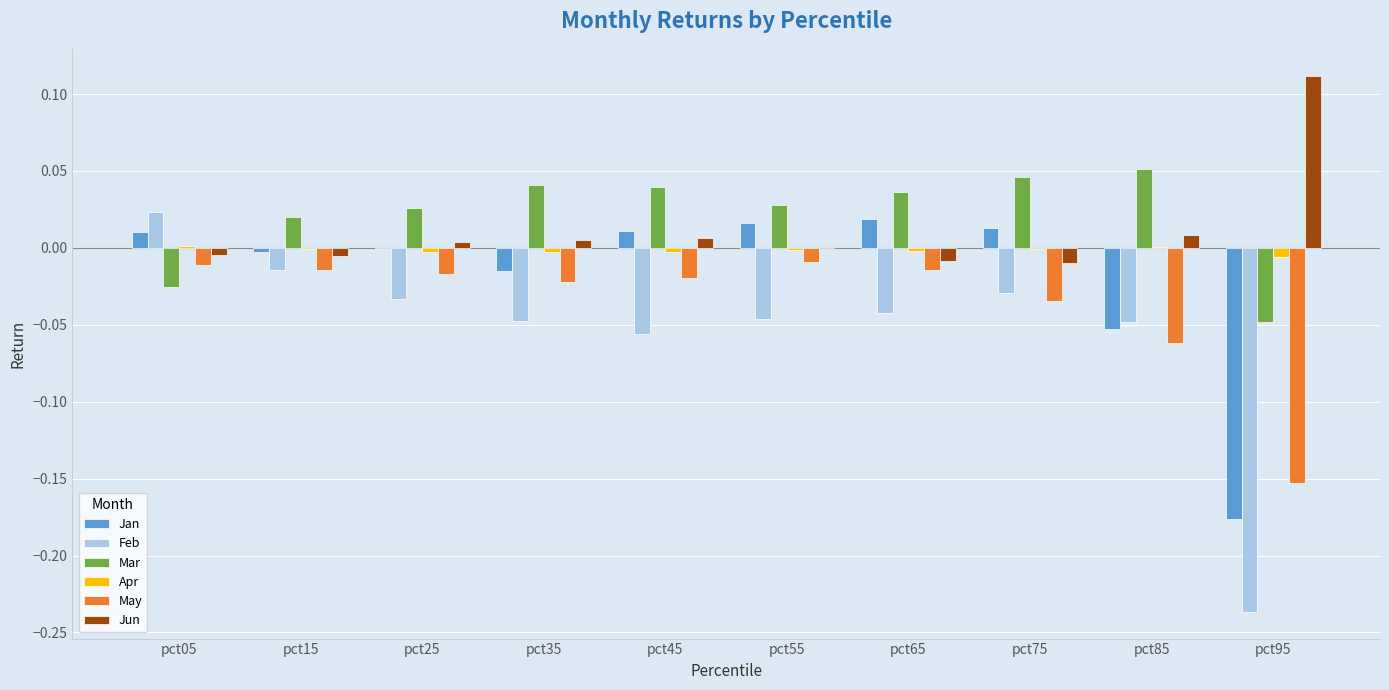

Between pct15 and pct95, which series saw the biggest shift?

Feb